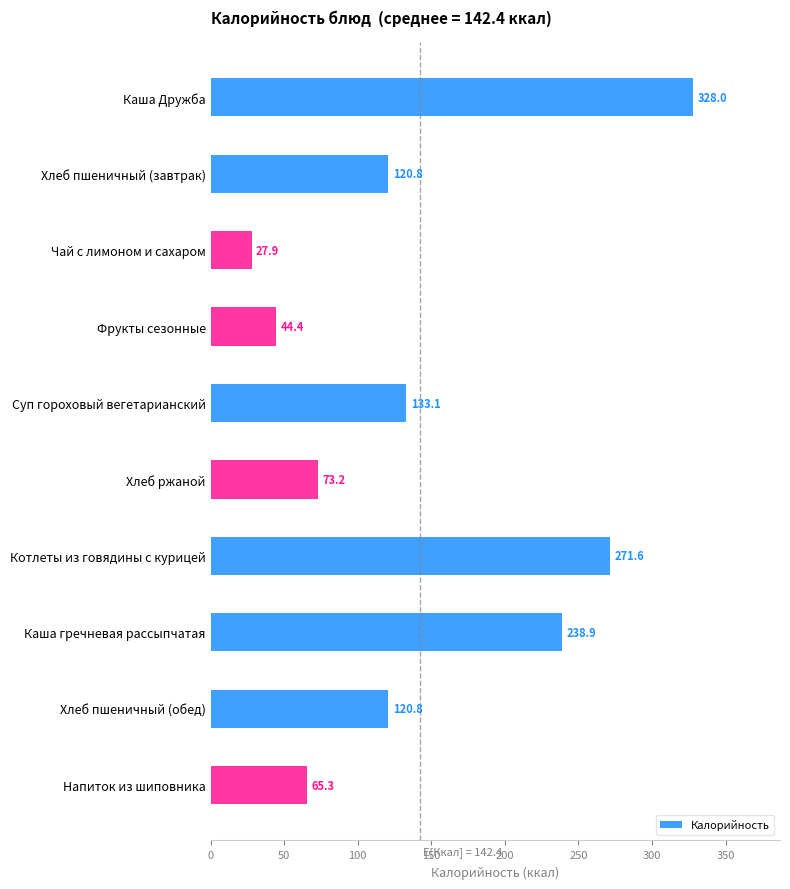

What is the value of the 9th bar from the top?

120.8